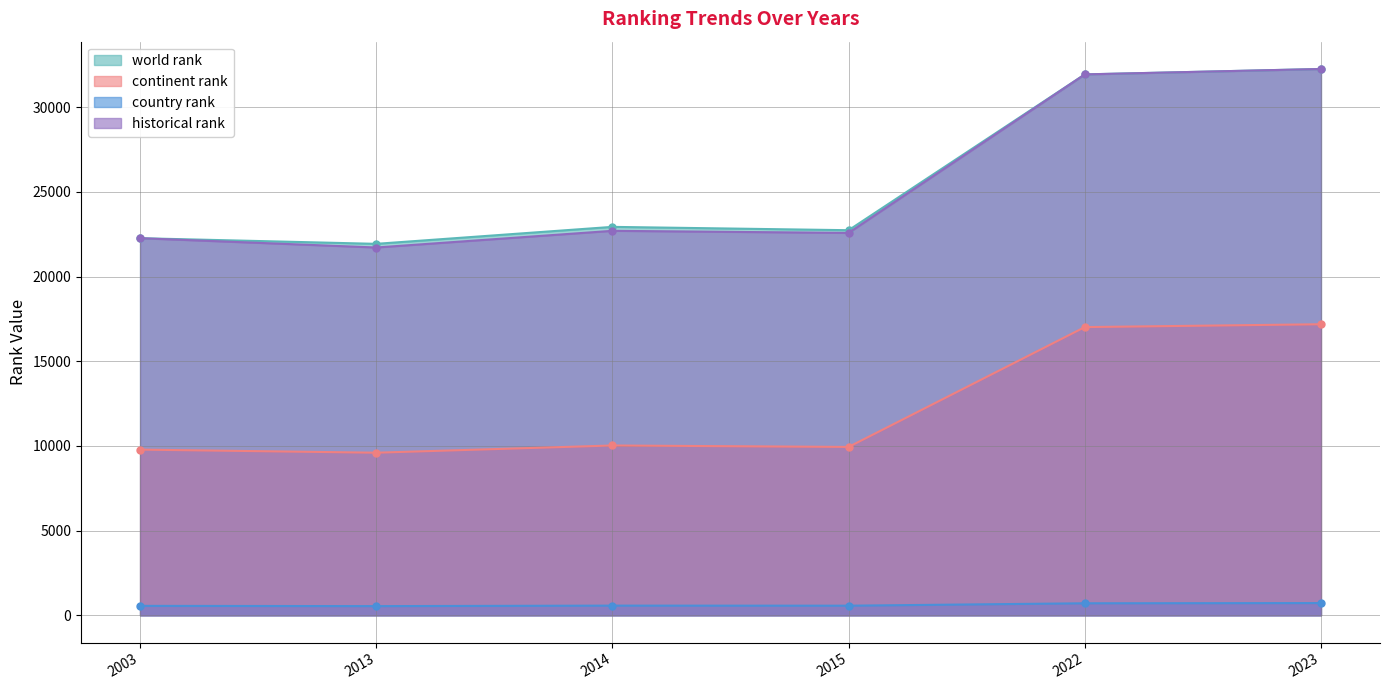

What is the spread (max minus min) of values at 2014?

22358.0